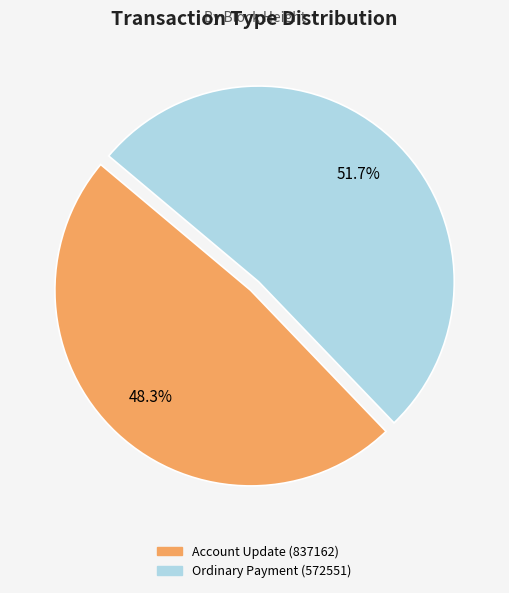

Rank the categories by value from lowest to highest.

Account Update (837162), Ordinary Payment (572551)